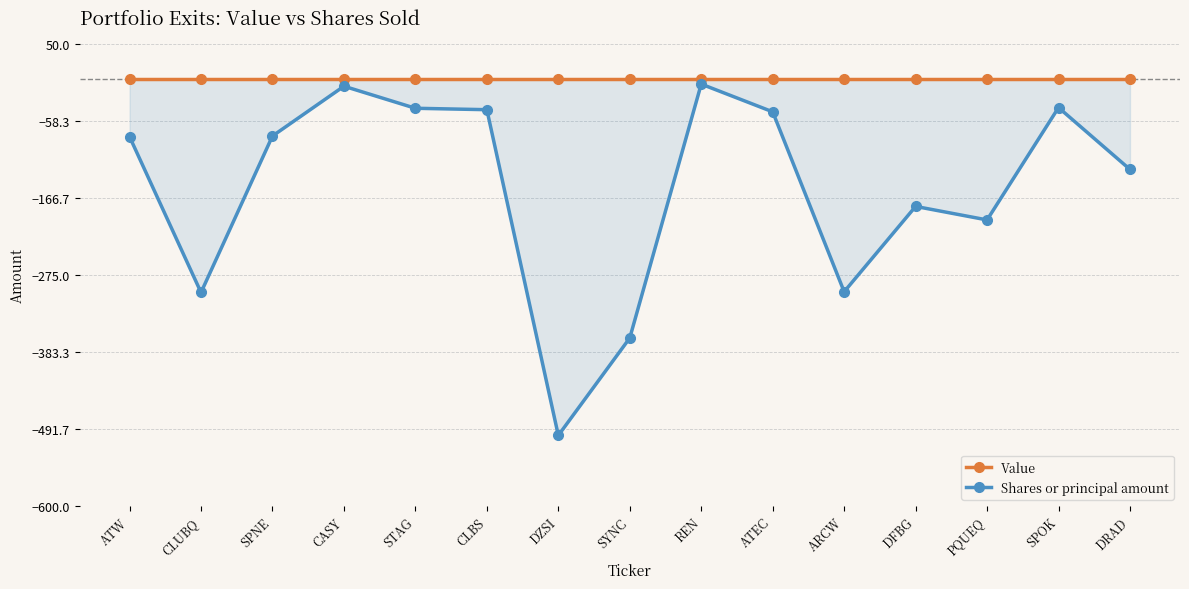

What position from the right is CLUBQ?

14